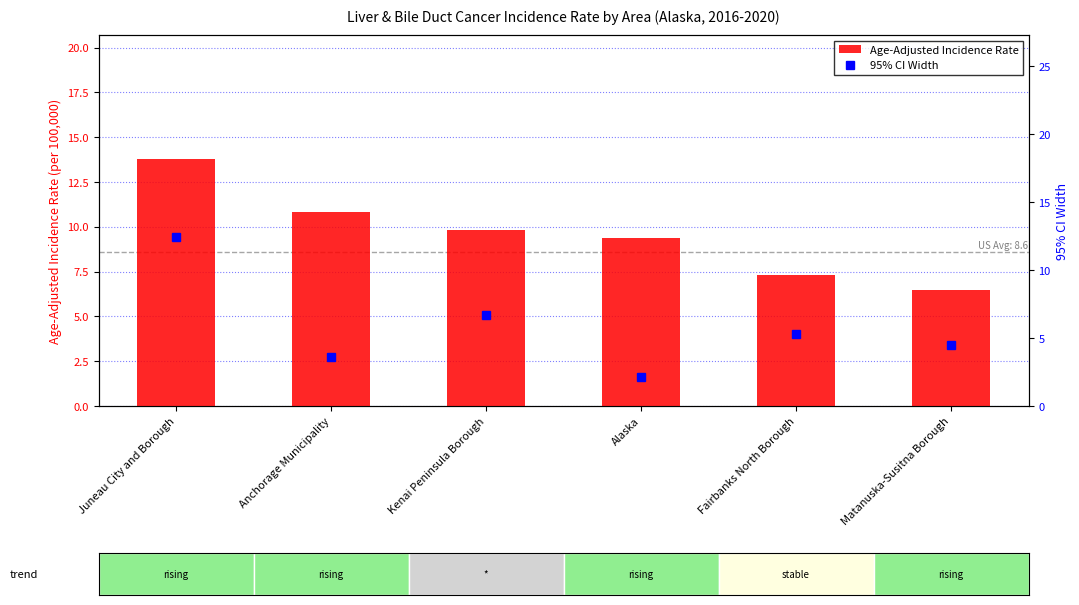

What is the average value of the Age-Adjusted Incidence Rate series?

9.6